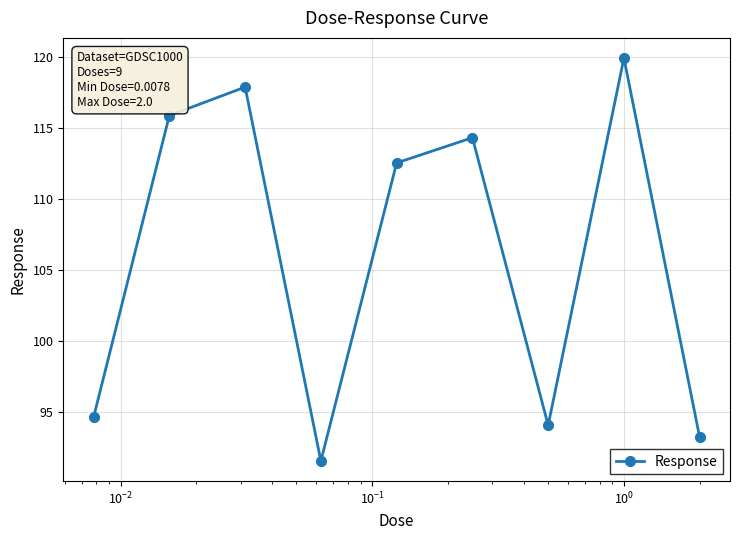

How many values are below 112?

4